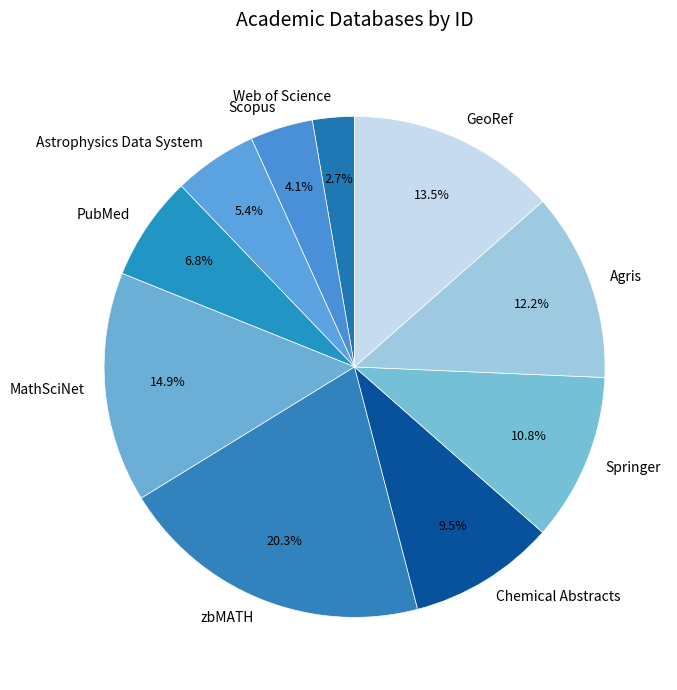

To the nearest percent, what portion does Scopus represent?

4%